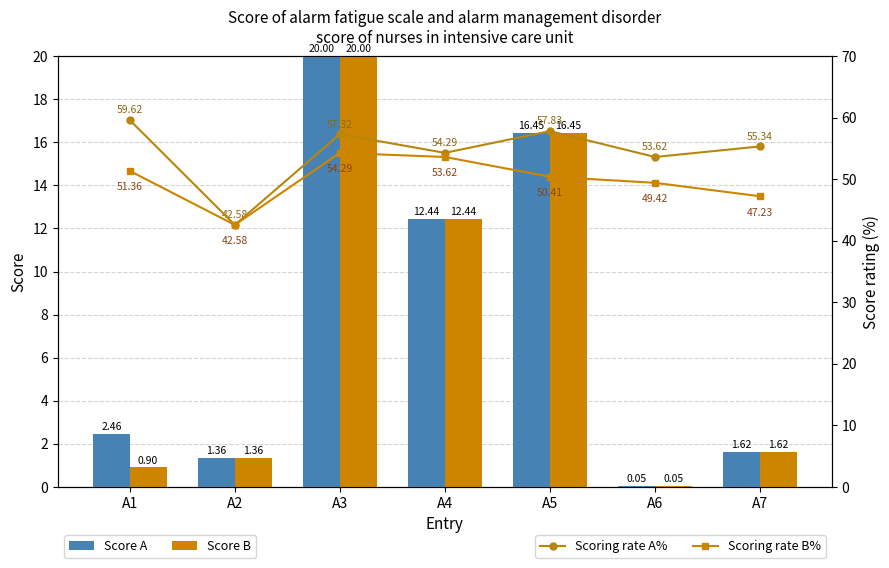

What is the average value of the Scoring rate B% series?

49.8